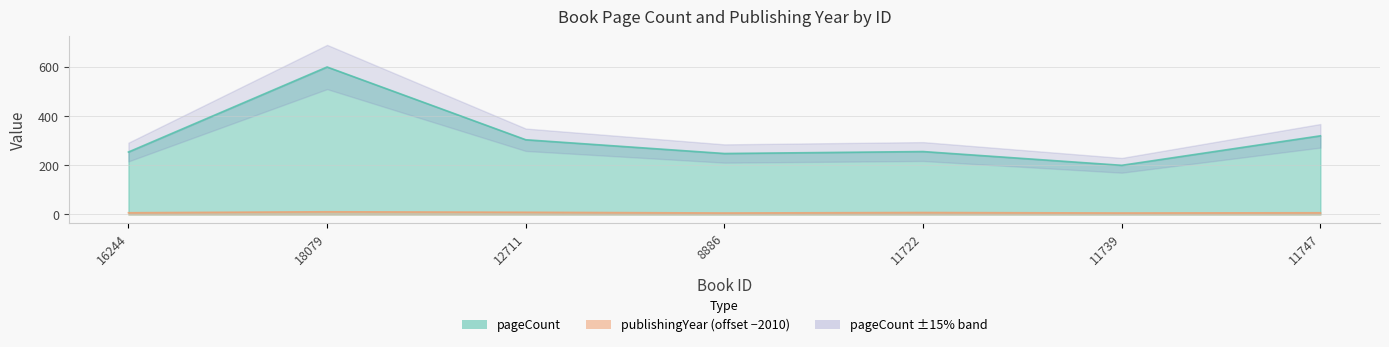

Which series has the largest total across all categories?

pageCount